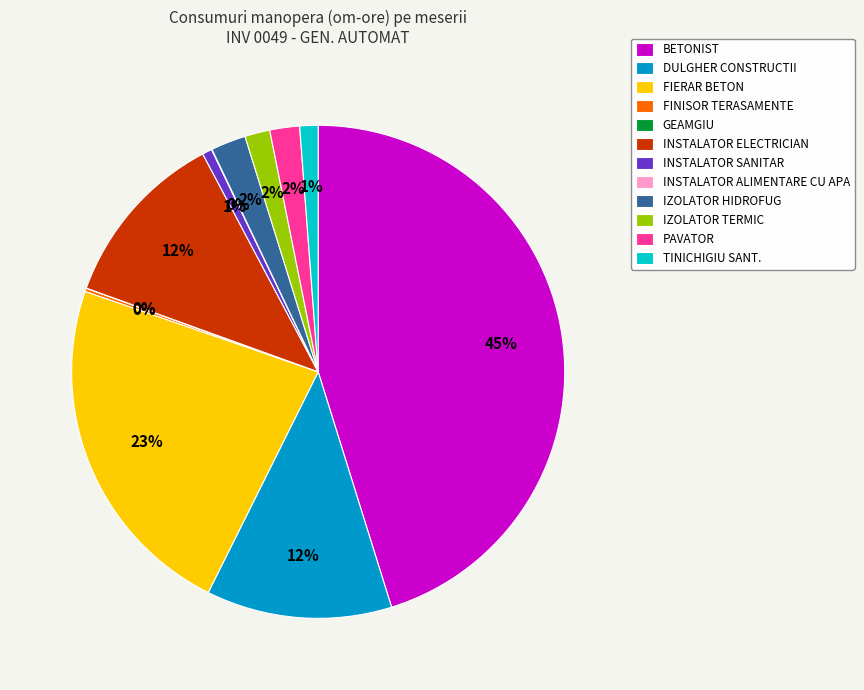

To the nearest percent, what is the average slice percentage?

8%